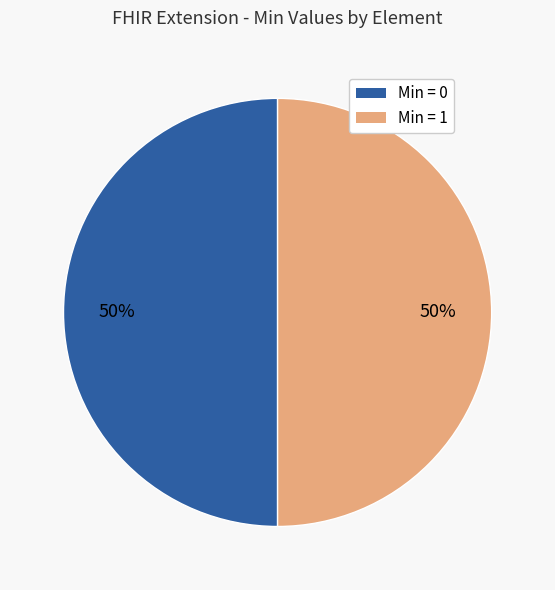

To the nearest percent, what is the average slice percentage?

50%